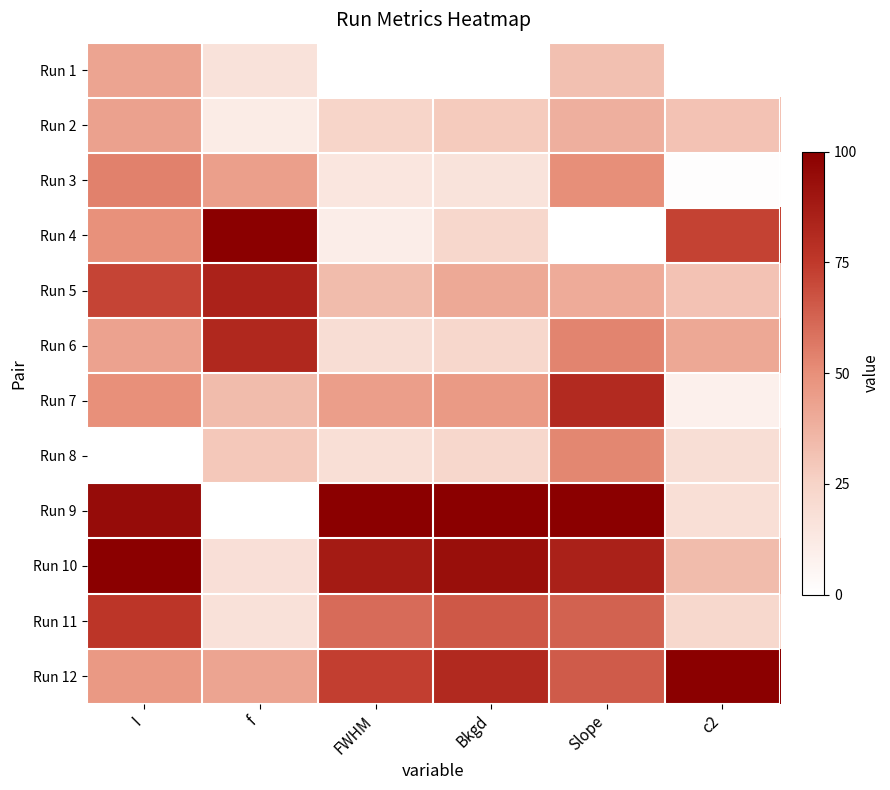

What is the total value across all series at FWHM?

487.0